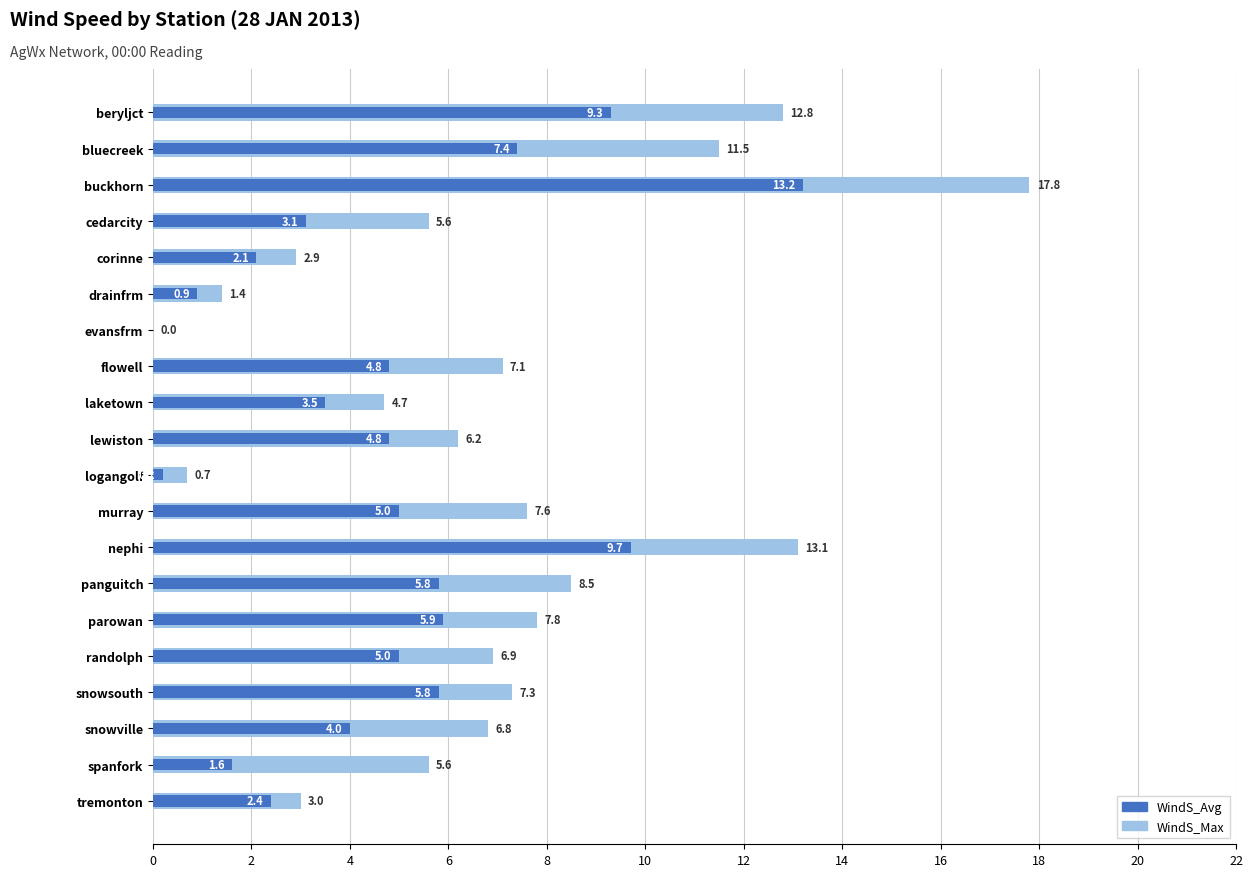

The value of WindS_Max at parowan is 7.8. True or false?

True